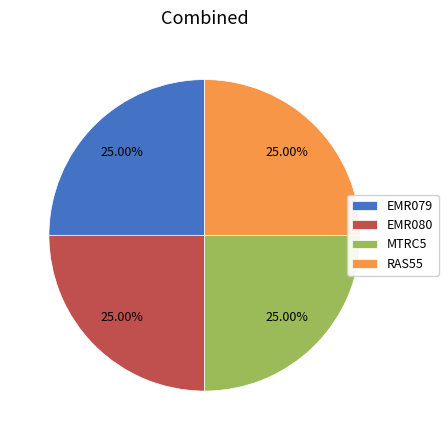

Approximately how many times larger is the value at MTRC5 compared to RAS55?

1.0